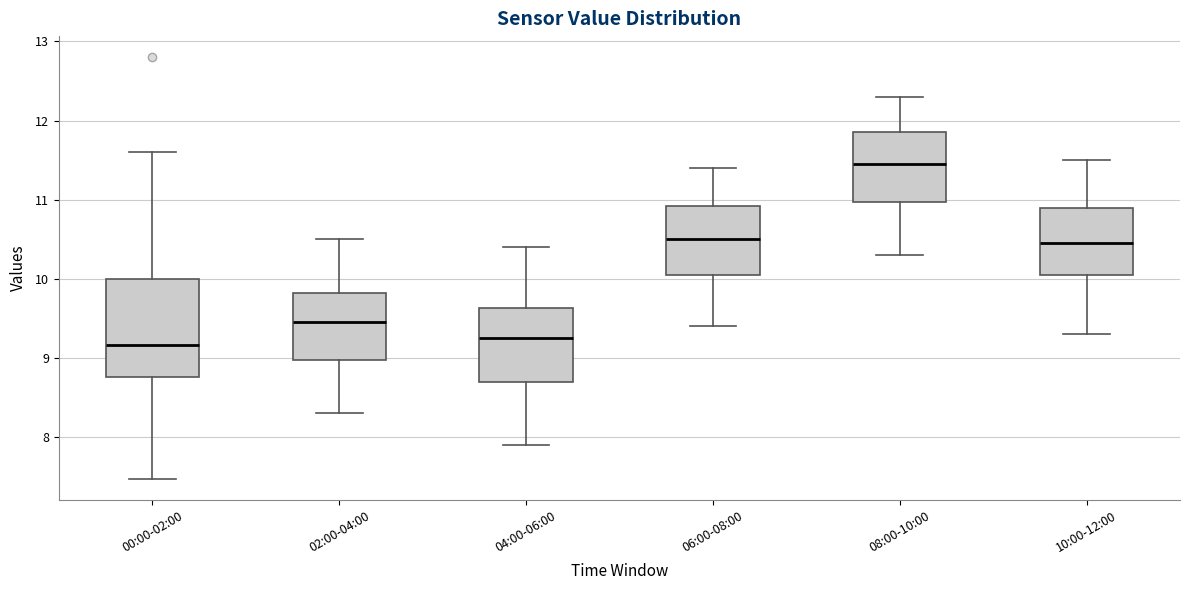

Which box is the tallest, from its lower edge to its upper edge?

00:00-02:00